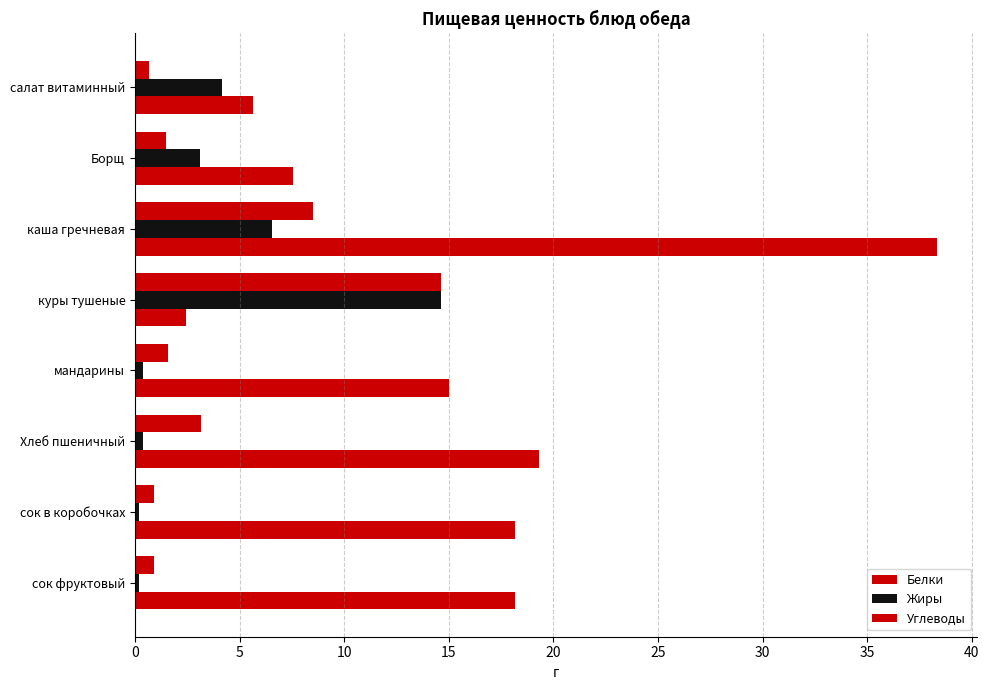

Count the number of categories in the chart.

8